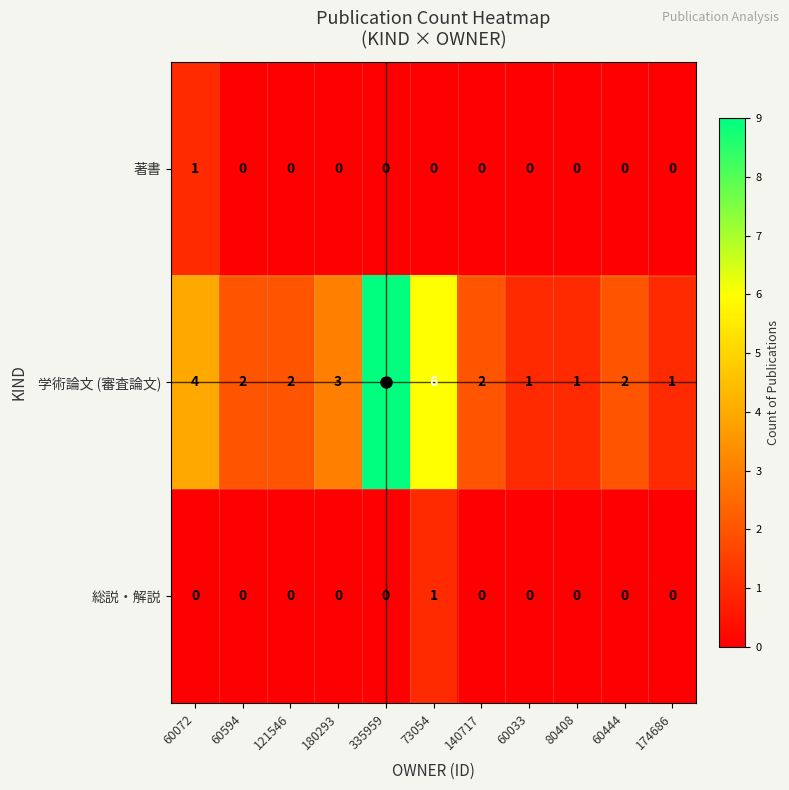

Which series changed the most between 335959 and 60033?

学術論文 (審査論文)